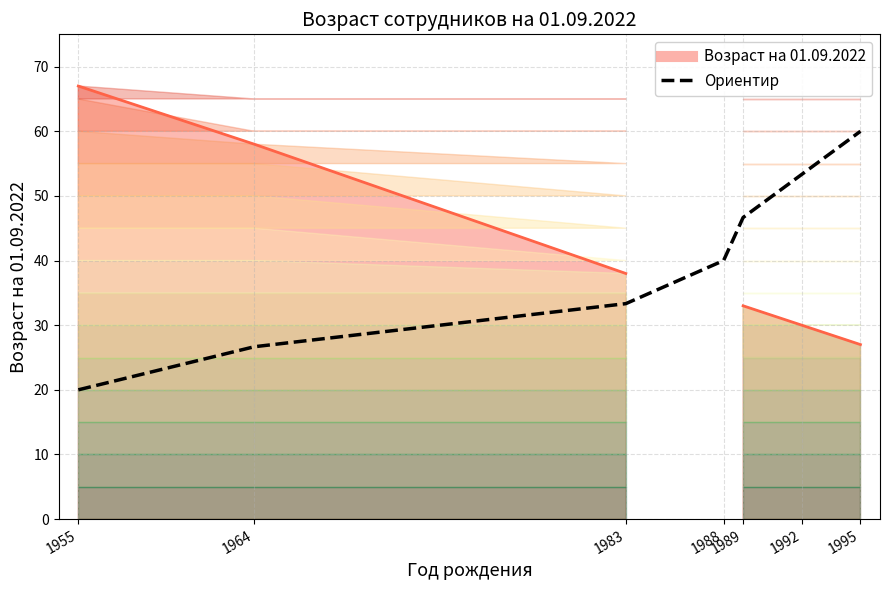

What is the sum of all values?

280.0